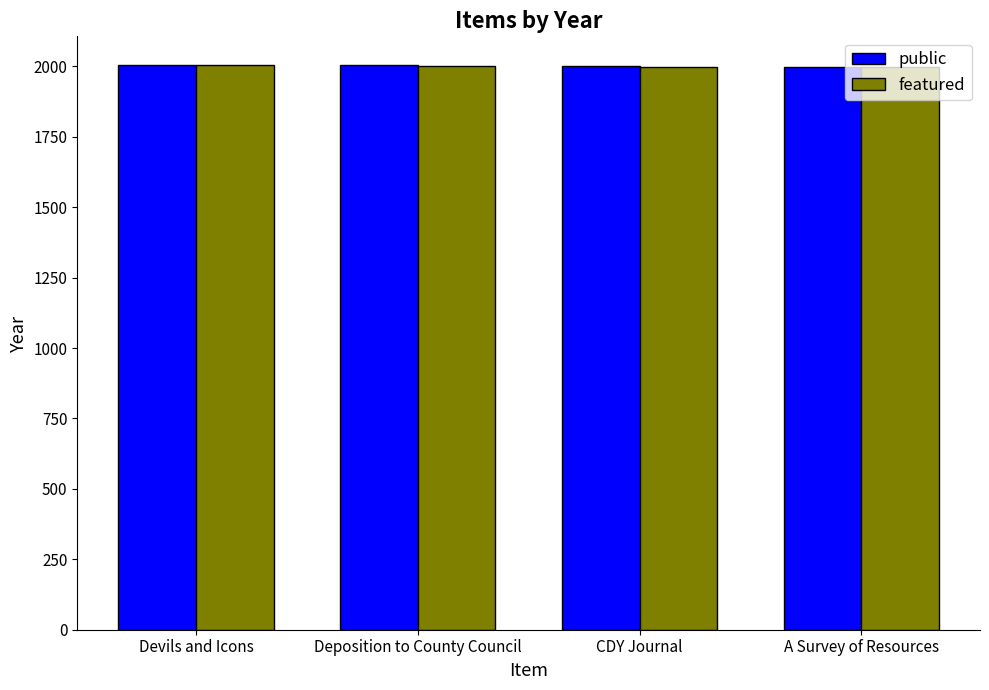

True or false: public has a value of 663 at Deposition to County Council.

False